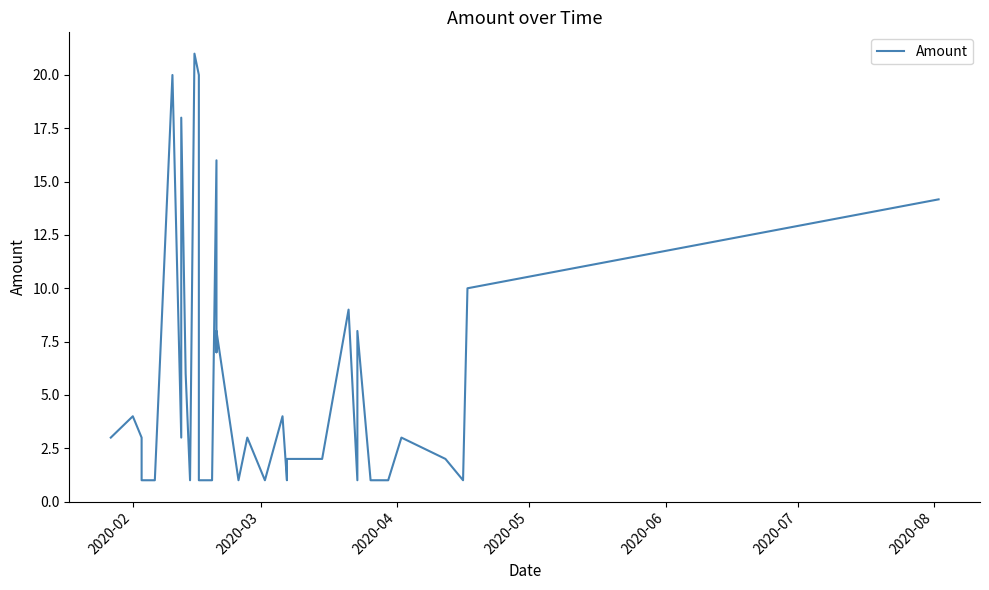

How many lines are shown in the chart?

1